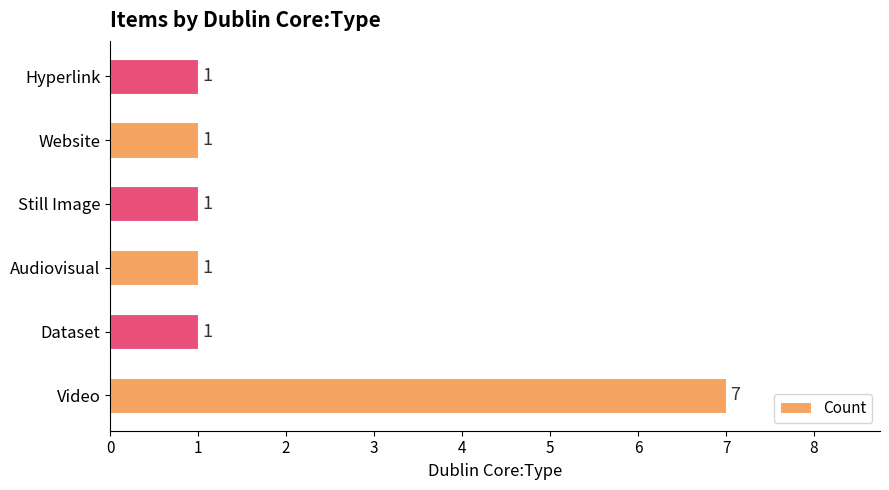

What is the ratio of the value at Video to the value at Website?

7.0